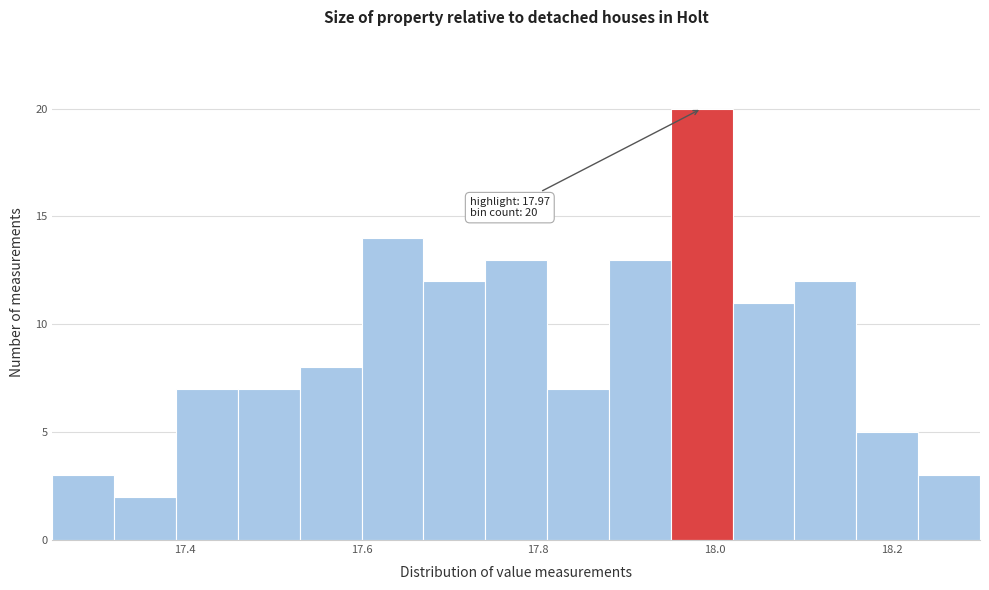

Read against the x-axis, roughly where is the centre of the tallest bar?

17.98